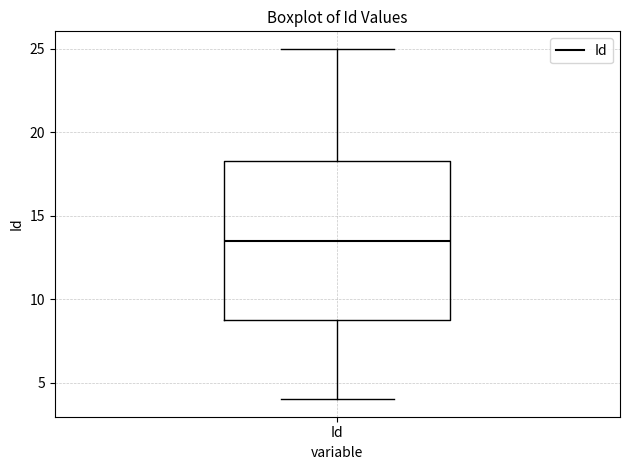

Where does the upper whisker of the box for Id end on the y-axis? The values are not printed on the chart, so give them approximately, as read against the axis.

25.0